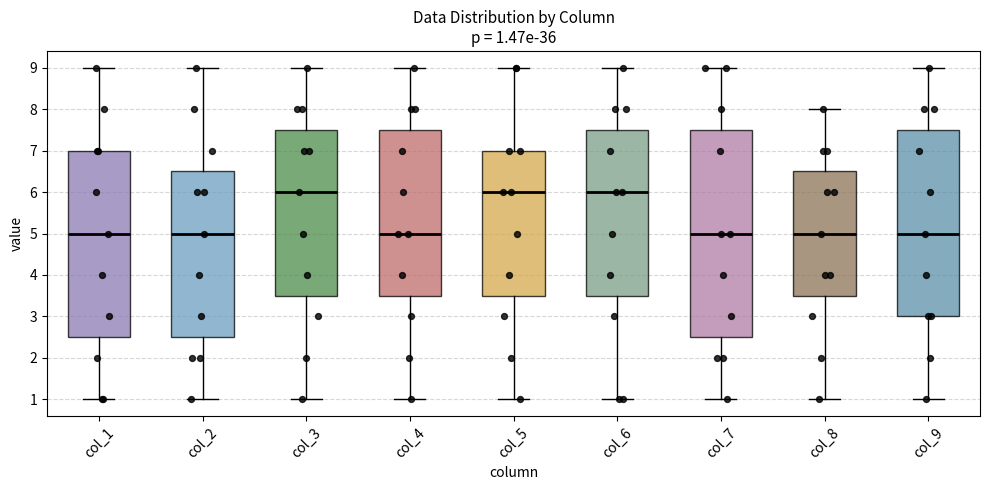

Comparing the boxes themselves (not the whiskers), which one is the tallest?

col_7